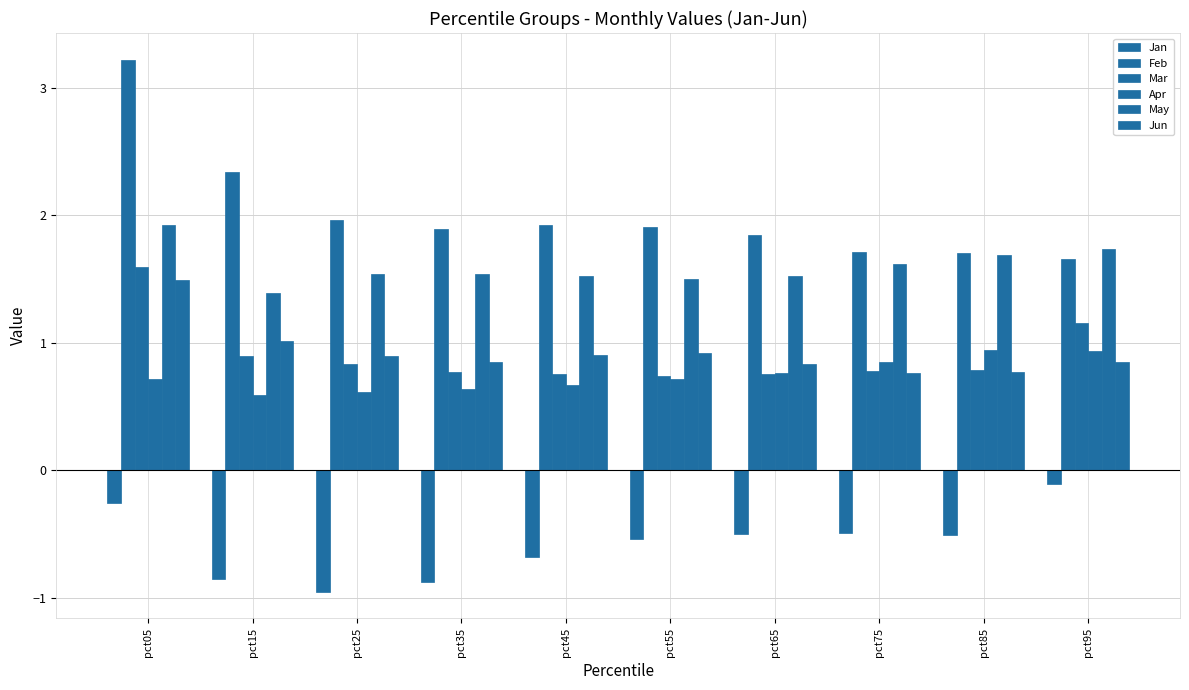

The value of May at pct55 is 1.5. True or false?

True